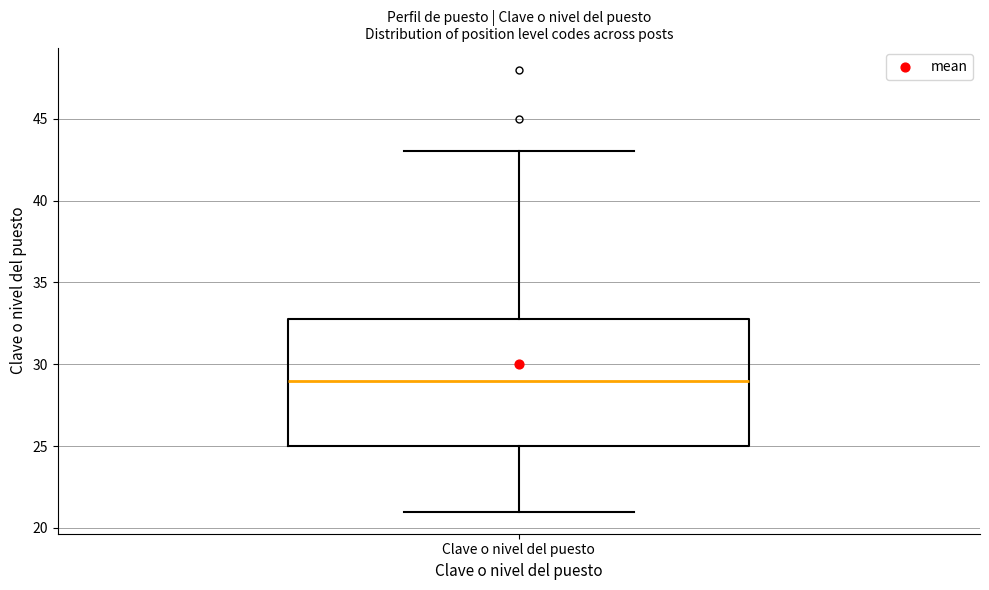

Transcribe this box plot: give where the median line is, the range the box spans, and where the two whiskers end, as read against the y-axis. The values are not printed on the chart, so give them approximately, as read against the axis.

median 29, box 25 to 33, whiskers 21 to 43